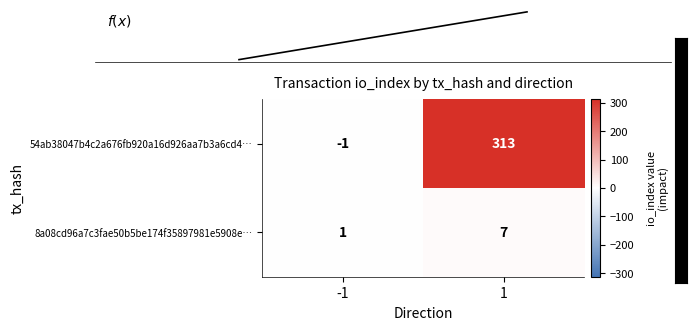

The 8a08cd96a7c3fae50b5be174f35897981e5908e… series shows 7 at 1. True or false?

True